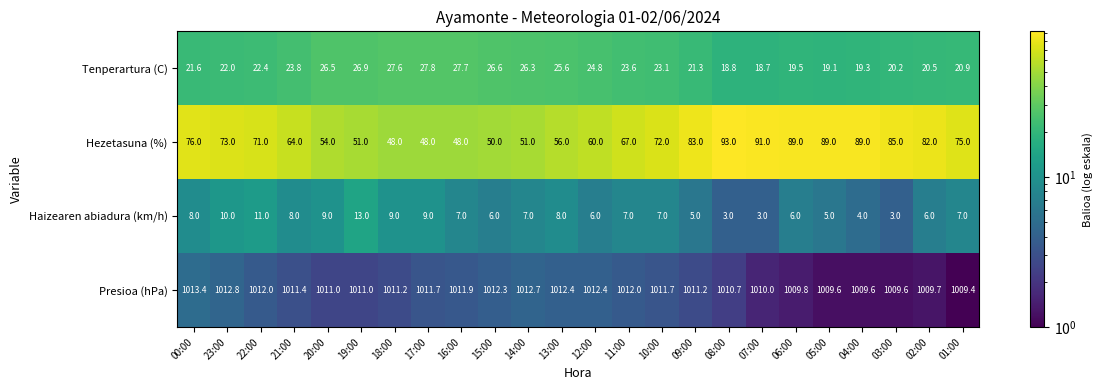

List the labels in order of Tenperartura (C) value, smallest first.

07:00, 08:00, 05:00, 04:00, 06:00, 03:00, 02:00, 01:00, 09:00, 00:00, 23:00, 22:00, 10:00, 11:00, 21:00, 12:00, 13:00, 14:00, 20:00, 15:00, 19:00, 18:00, 16:00, 17:00